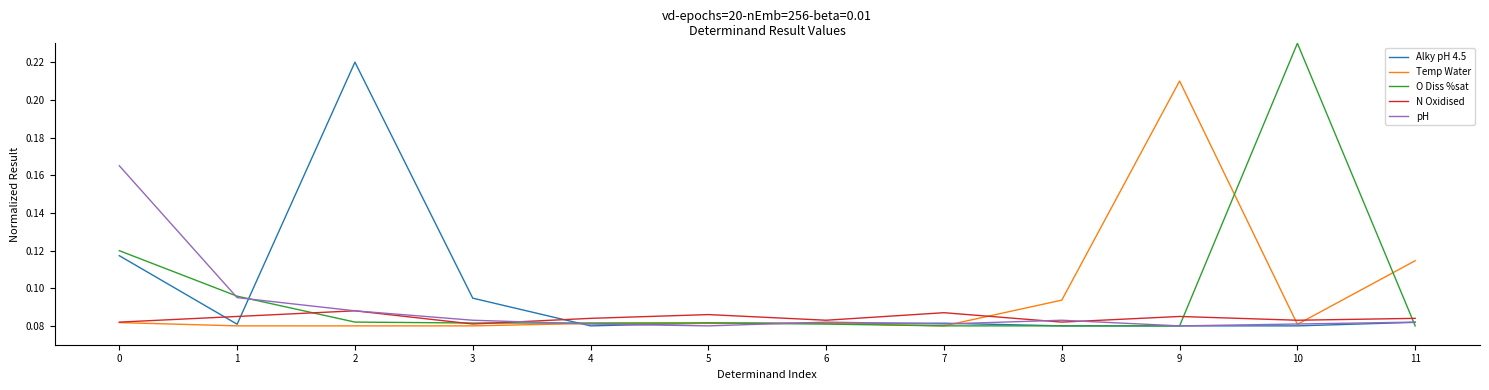

What are all the series names shown in the legend?

Alky pH 4.5, Temp Water, O Diss %sat, N Oxidised, pH